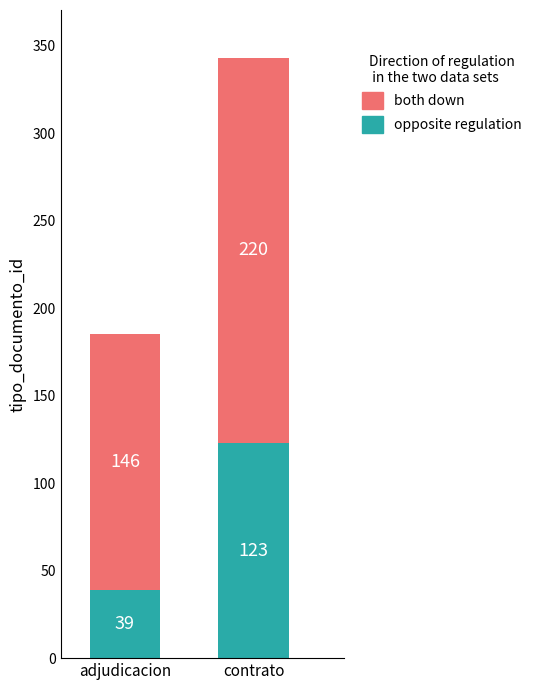

What is the sum of all opposite regulation values?

162